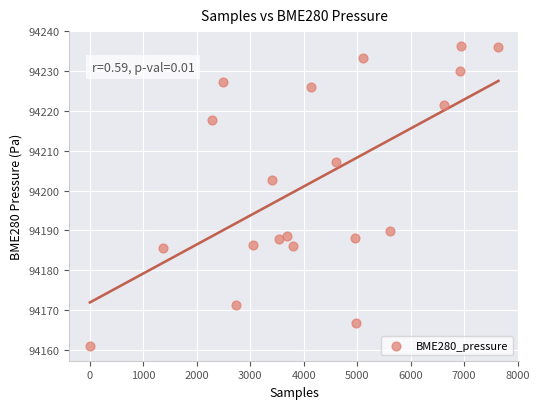

What Y value in the scatter plot is closest to 94198?

94202.6